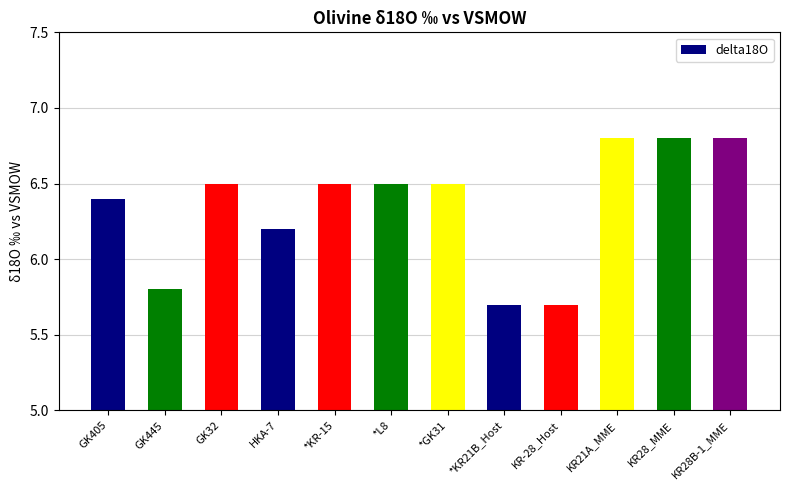

Count the values in the range 6 to 7.

9